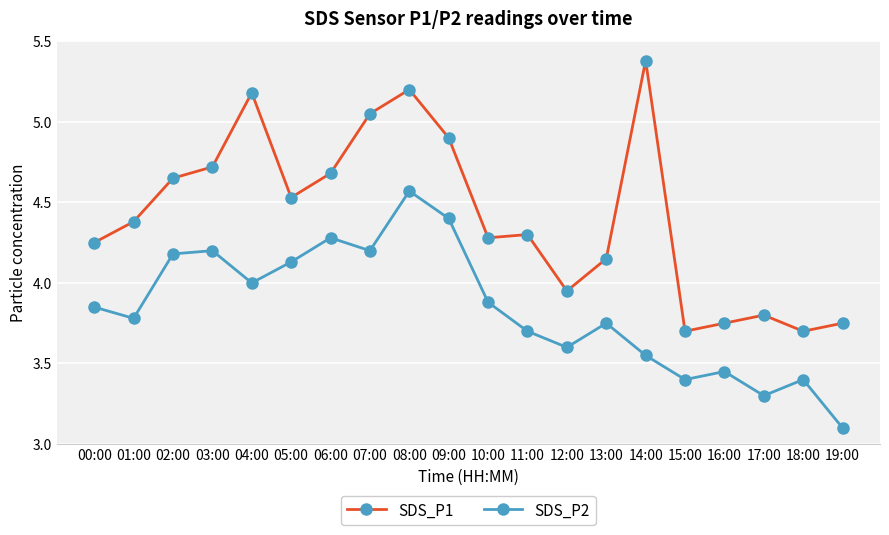

List the series in order of their peak value, lowest first.

SDS_P2, SDS_P1